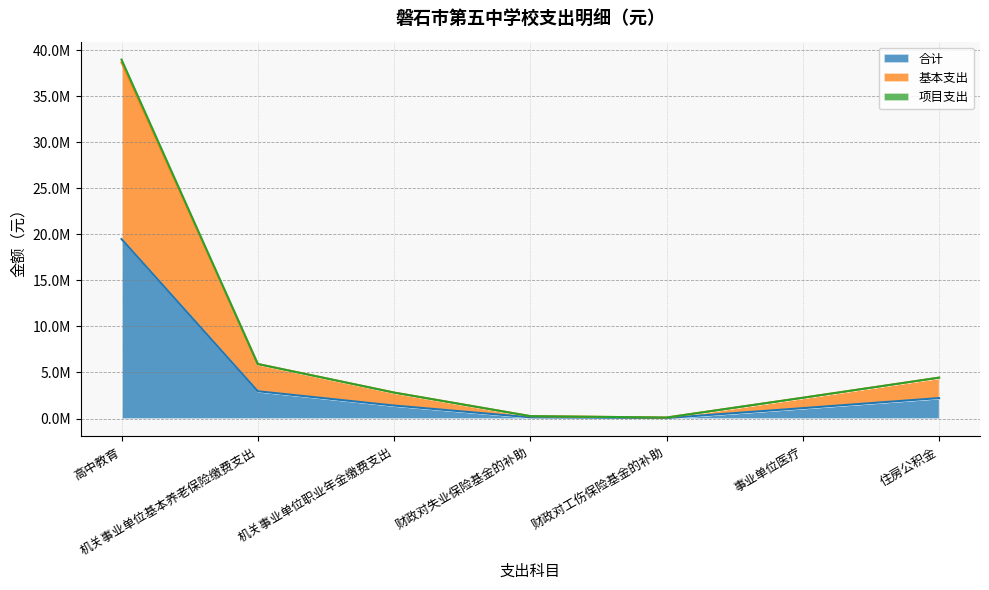

How many interior local valleys does the 基本支出 series have?

1